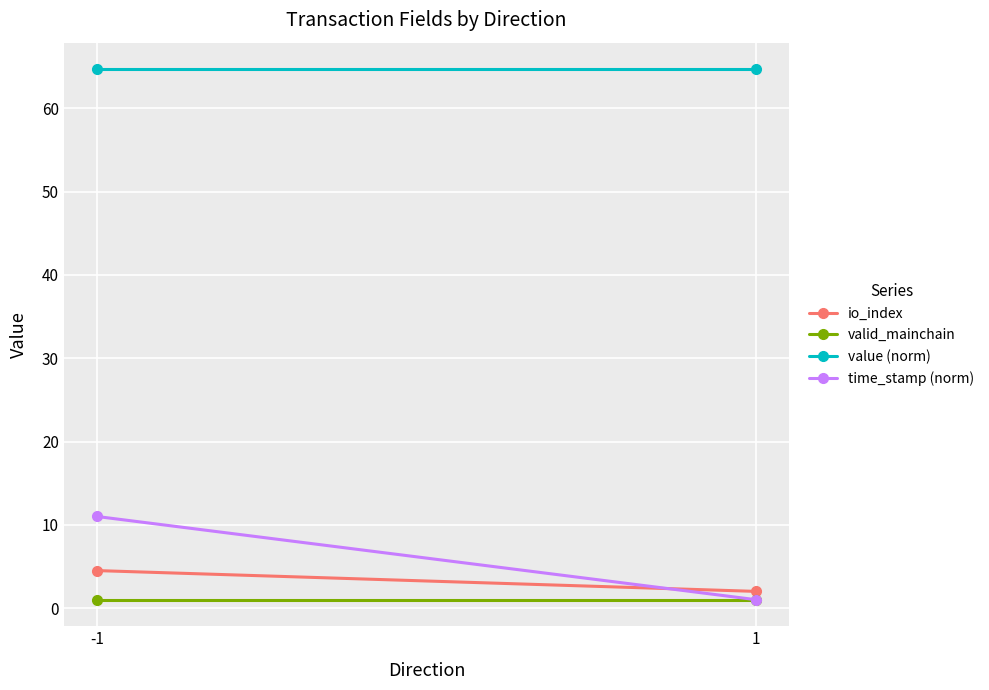

Between -1 and 1, which is larger?

-1